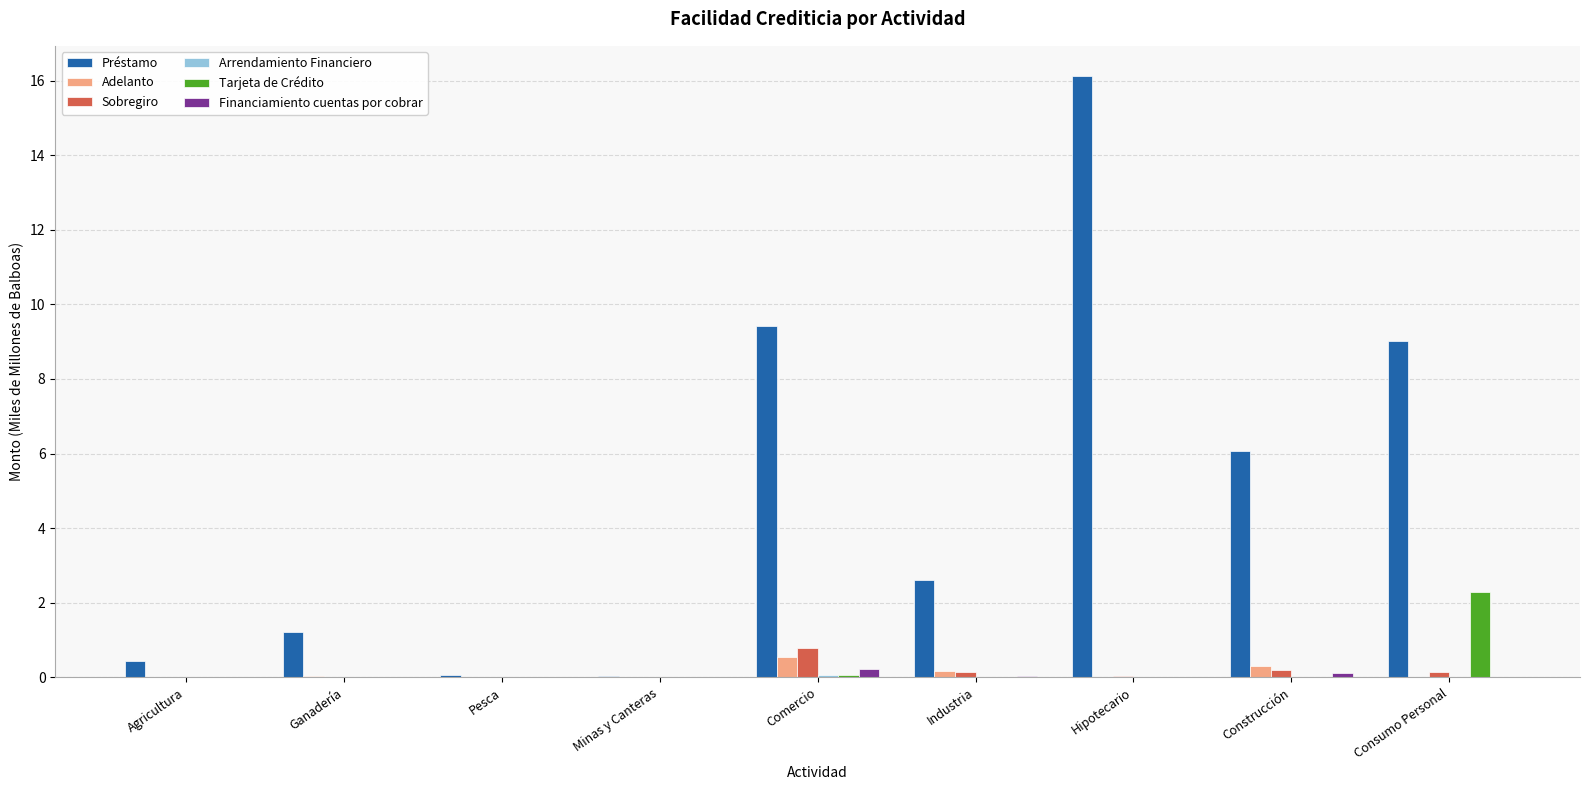

How many groups of bars are there?

9